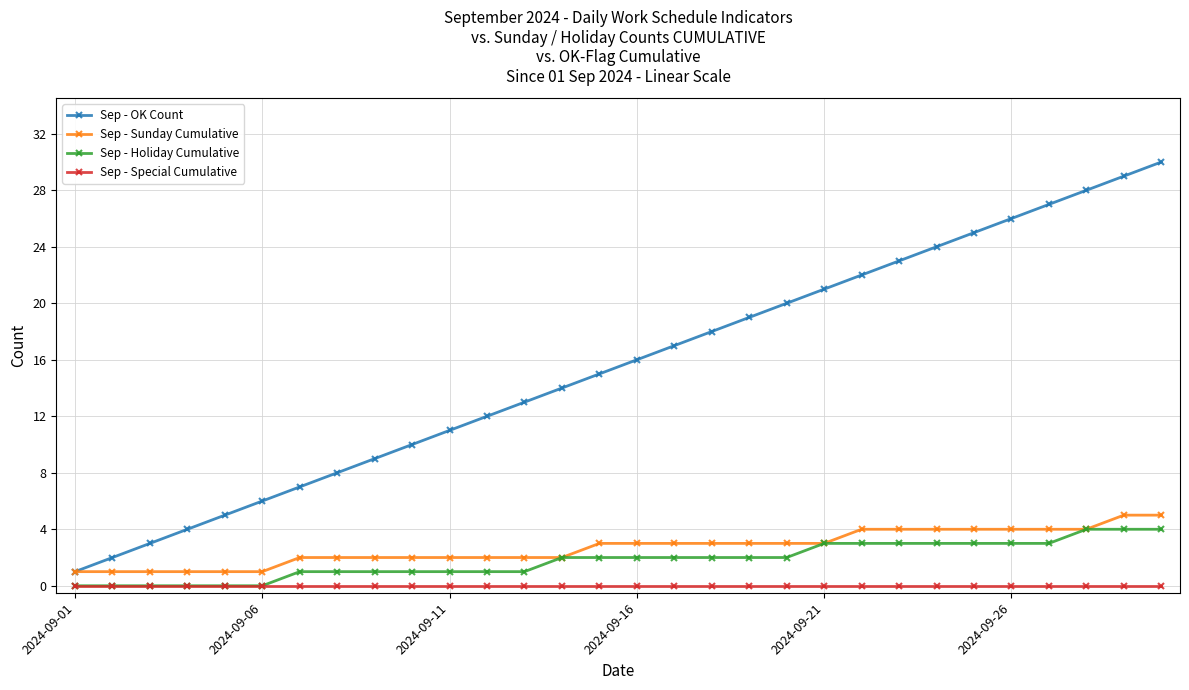

Does the chart have visible grid lines?

Yes